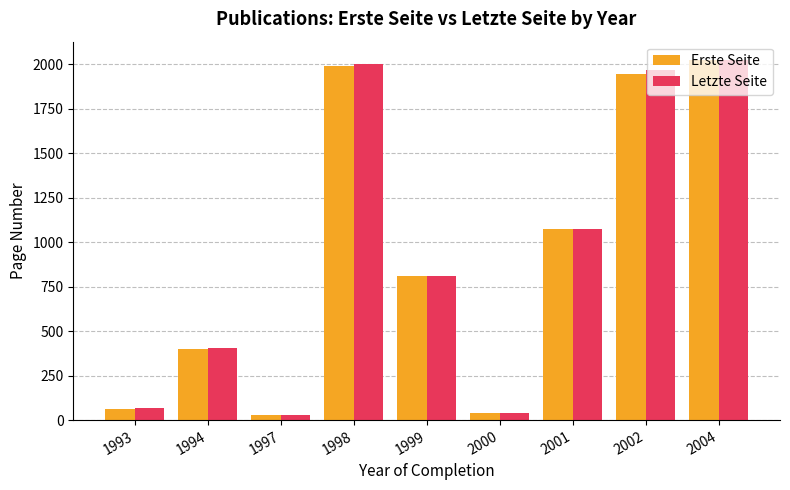

The Letzte Seite series shows 505.8 at 2004. True or false?

False